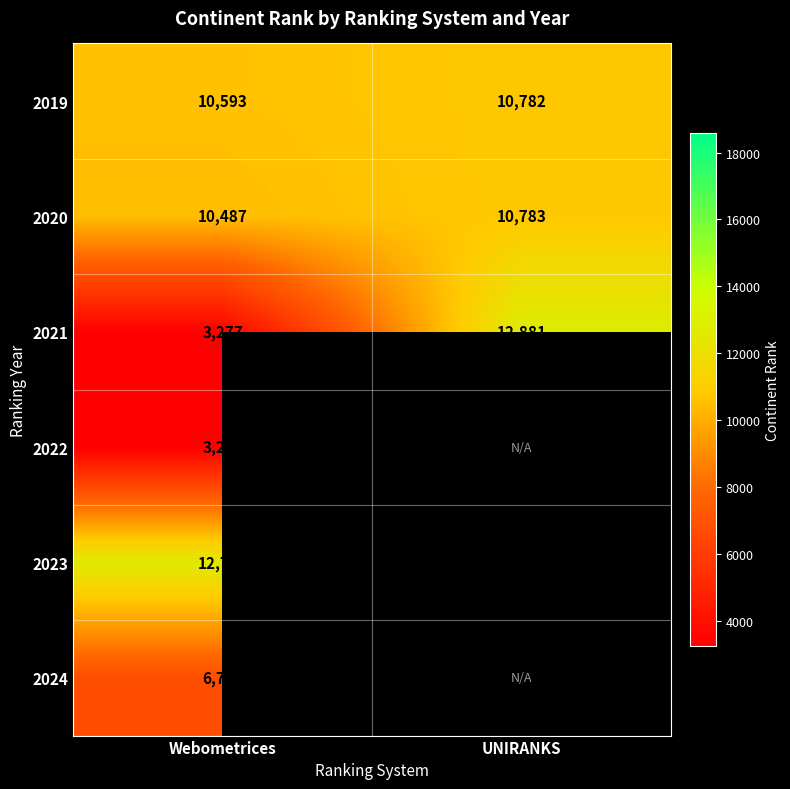

The value of 2019 at UNIRANKS is 15695.6. True or false?

False